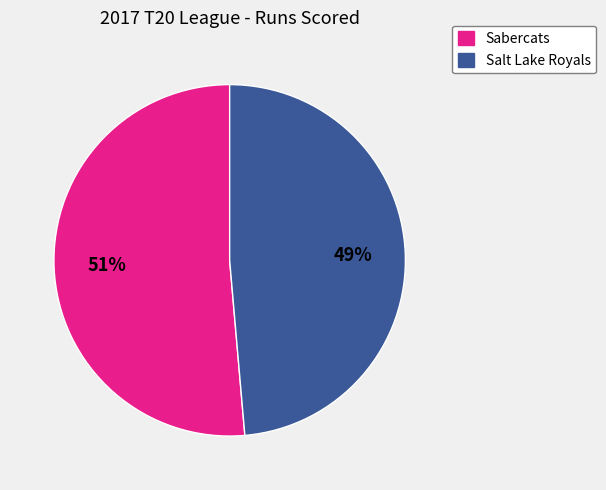

How many slices are in this pie chart?

2